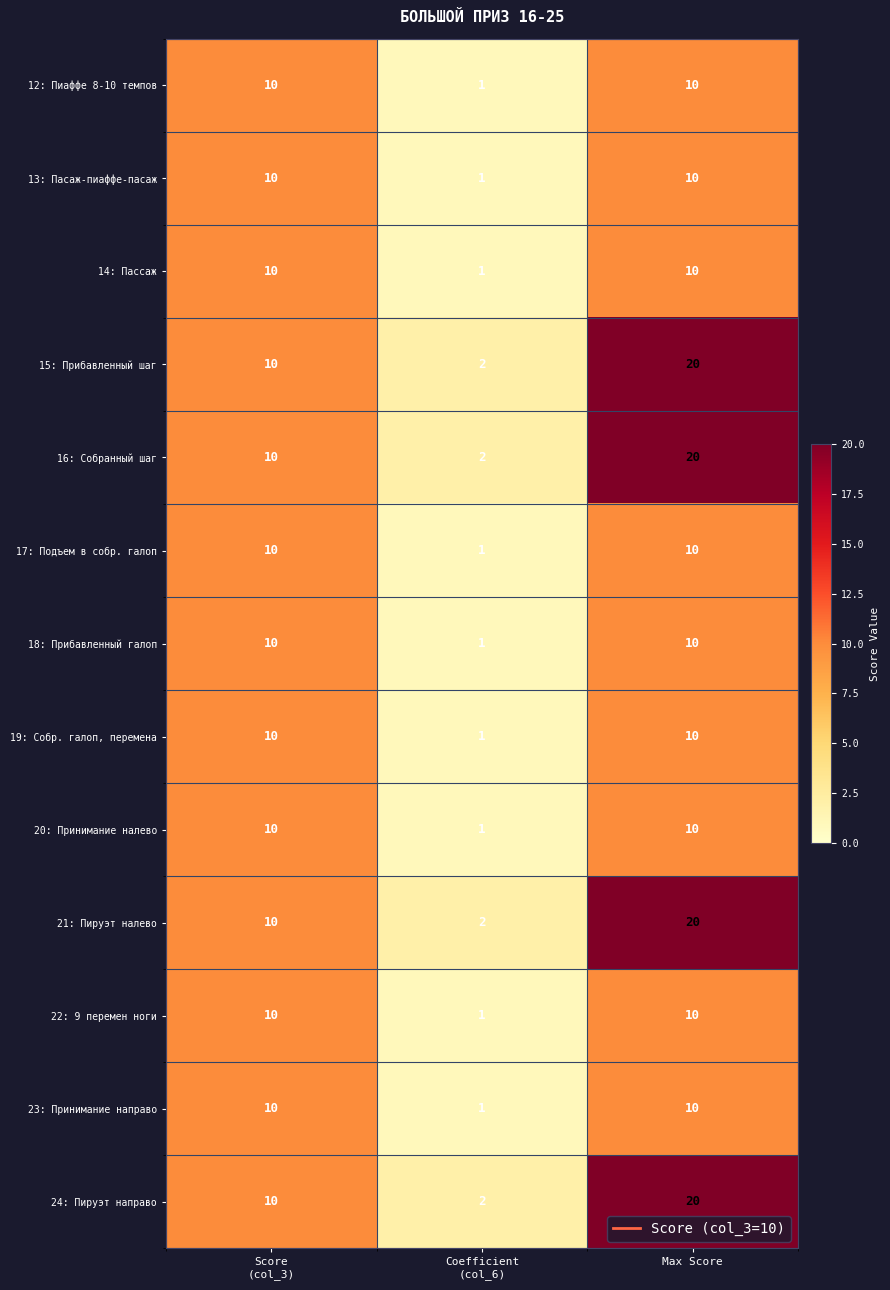

What is the spread (max minus min) of values at Max Score?

10